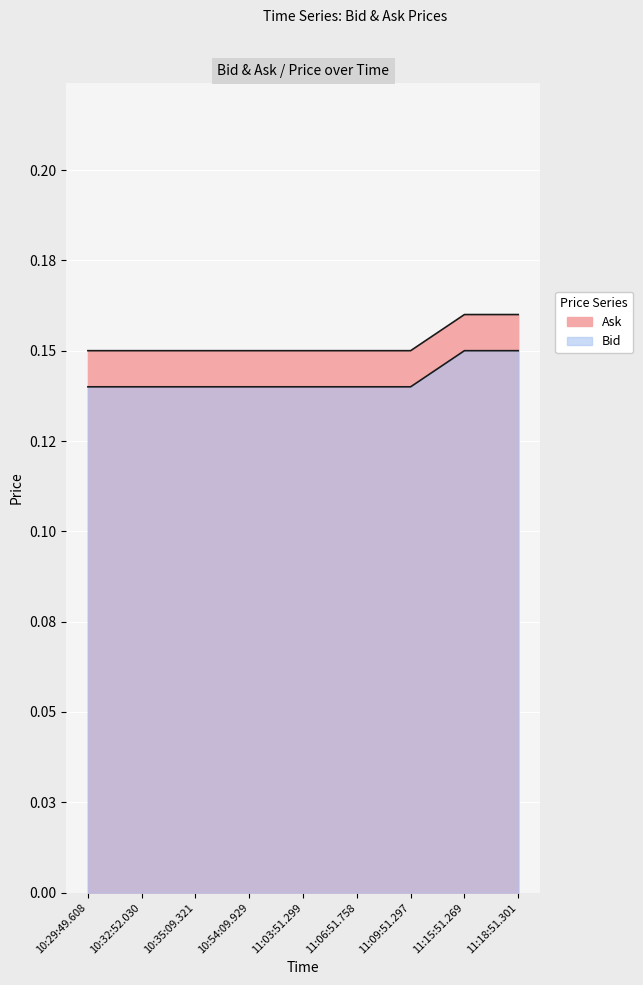

True or false: Ask and Bid cross at least once.

False